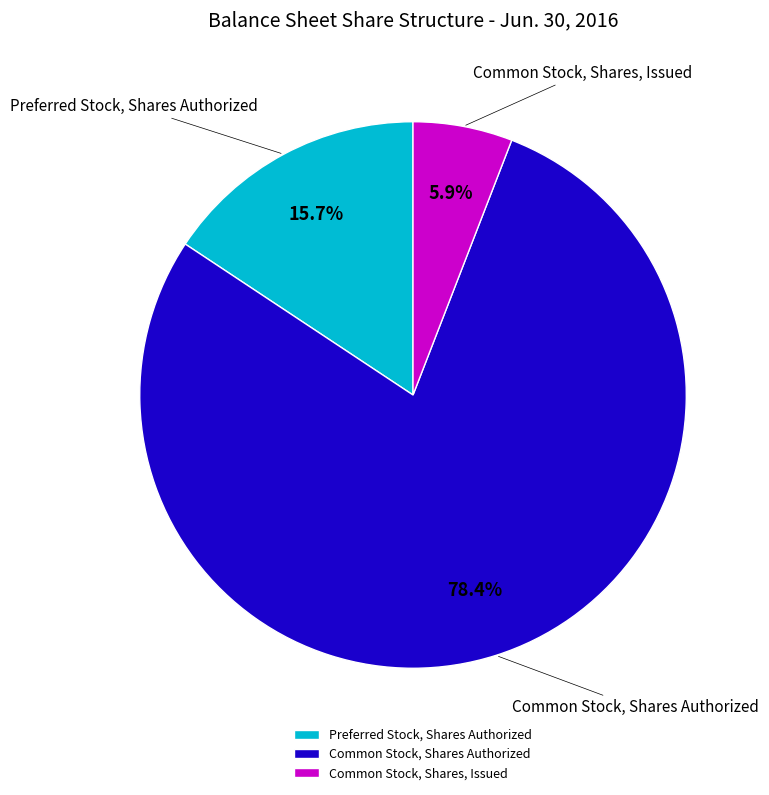

Count the number of slices in the pie.

3